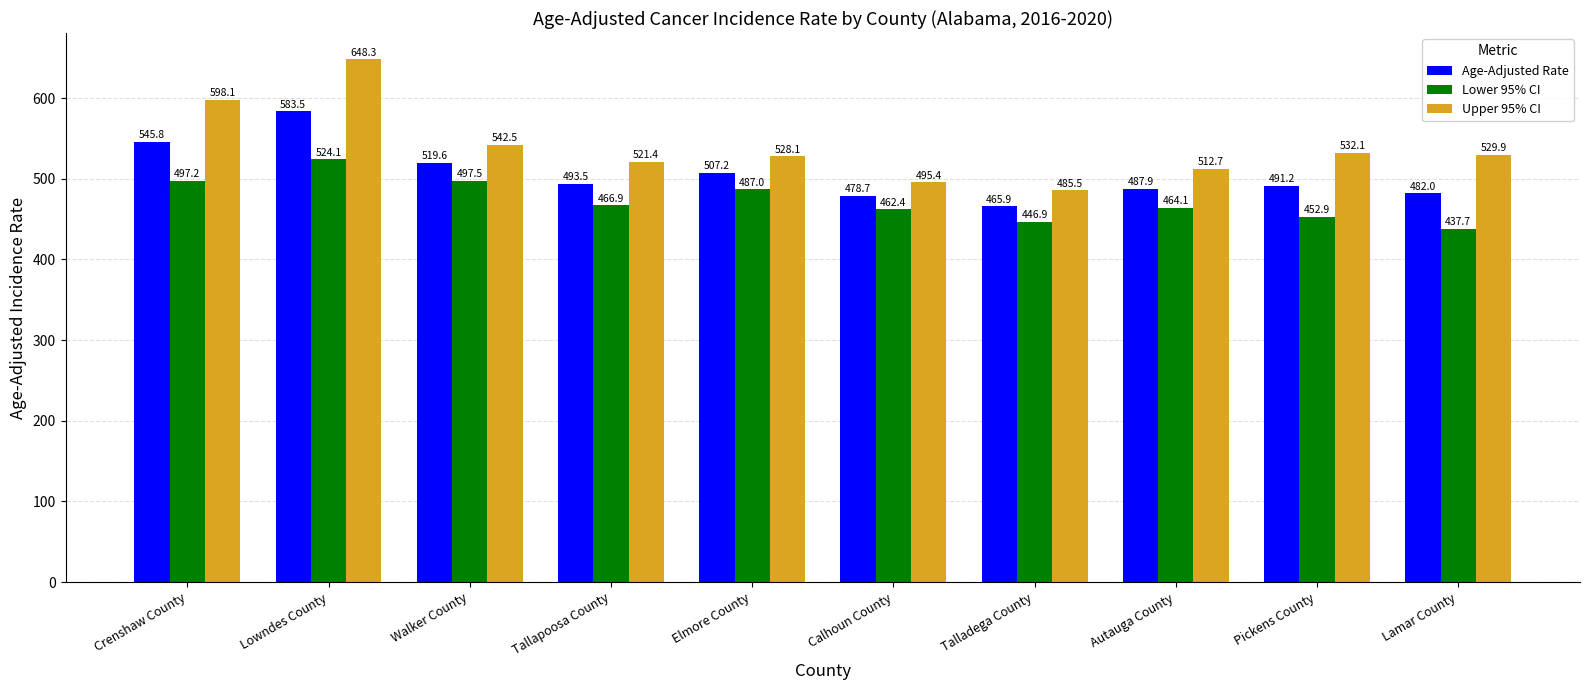

Which series changed the most between Walker County and Autauga County?

Lower 95% CI